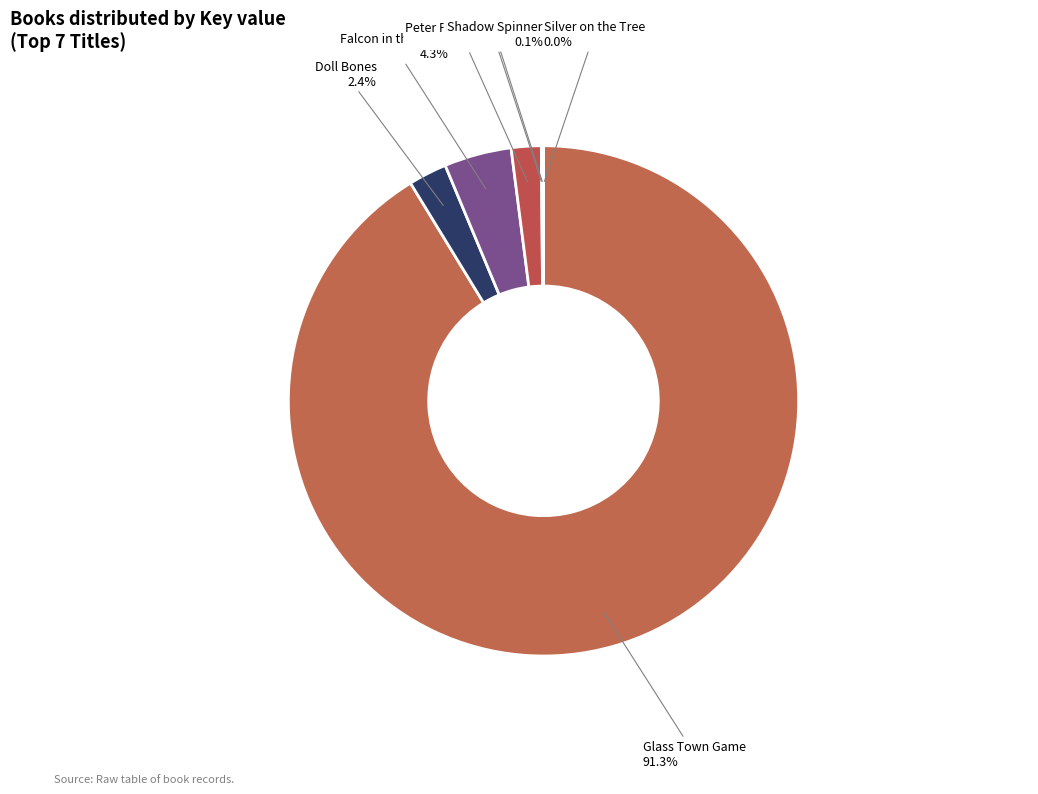

What is the ratio of the value at Doll Bones to the value at Peter Pan in Scarlet?

1.3